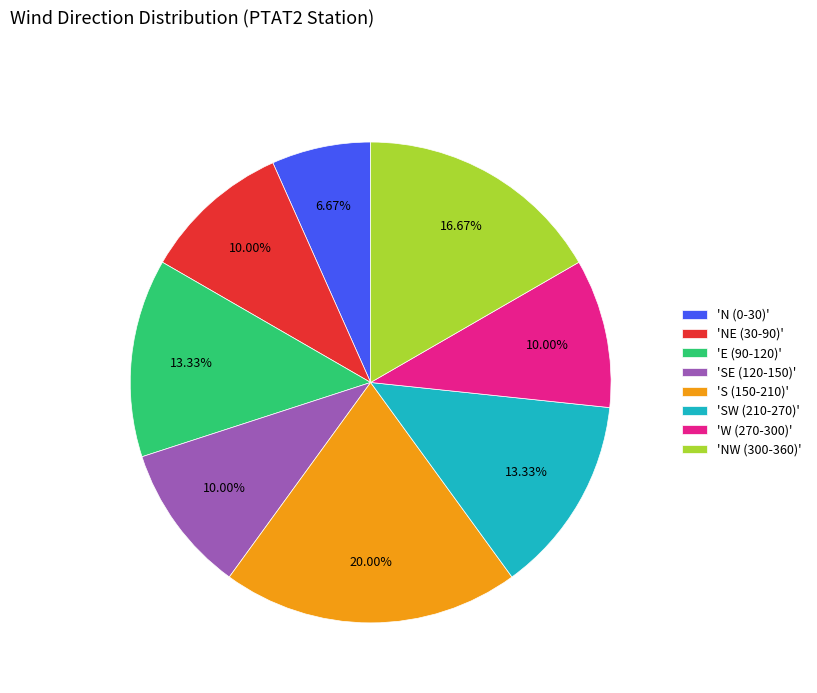

Which category has the biggest portion of the pie?

'S (150-210)'